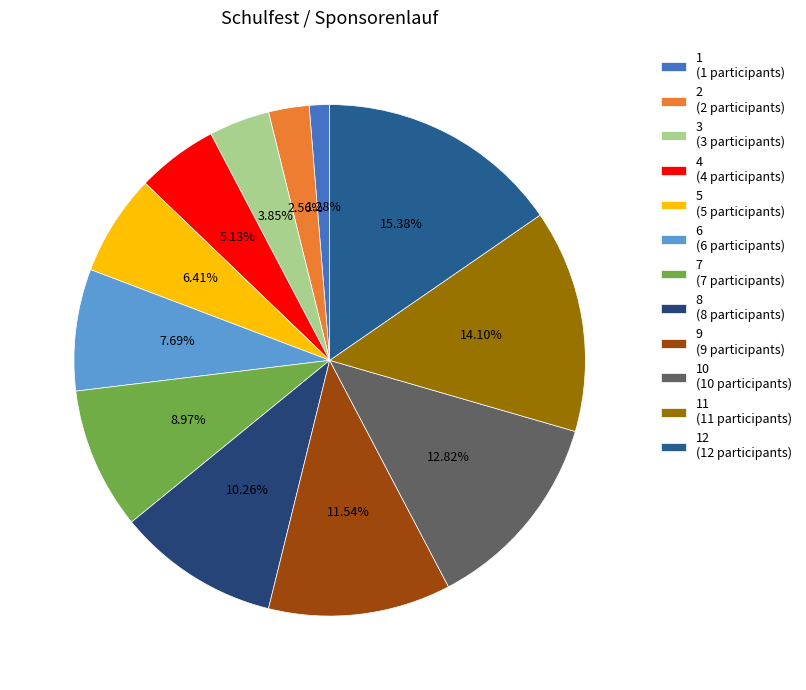

Count the number of slices in the pie.

12